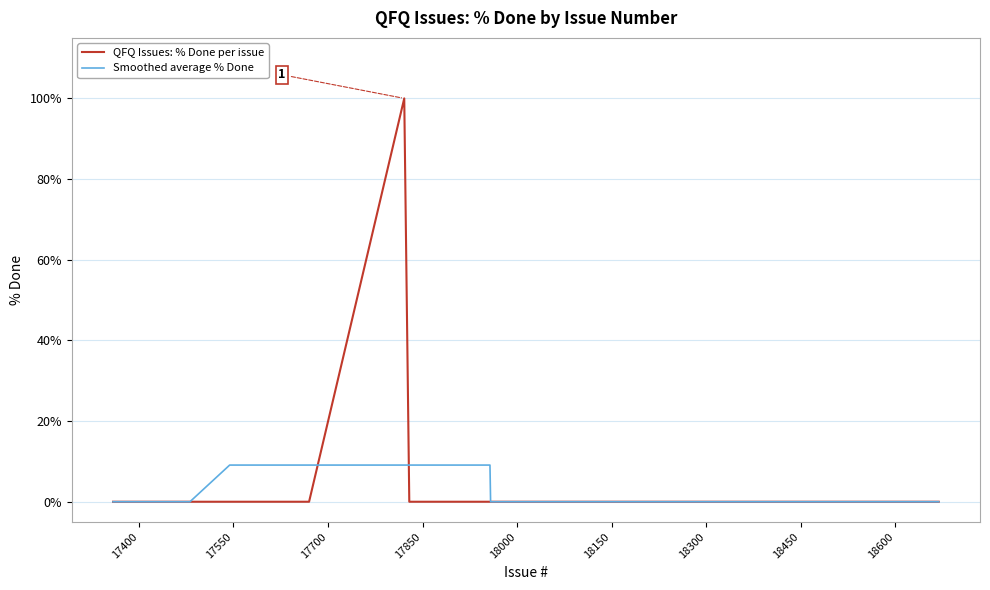

True or false: QFQ Issues: % Done per issue and Smoothed average % Done cross at least once.

True